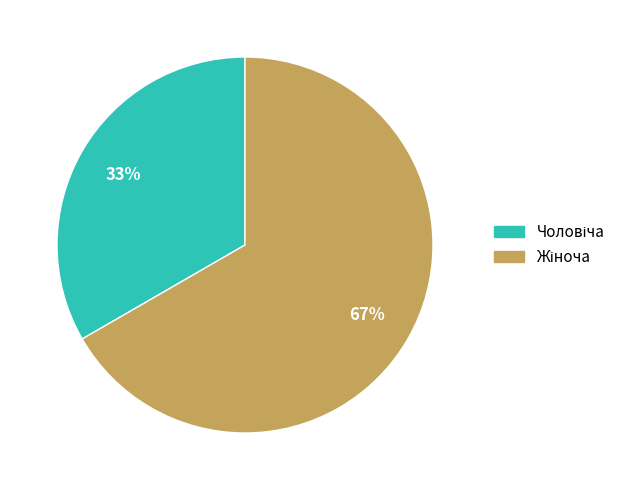

What portion of the pie excludes Чоловіча?

66.7%